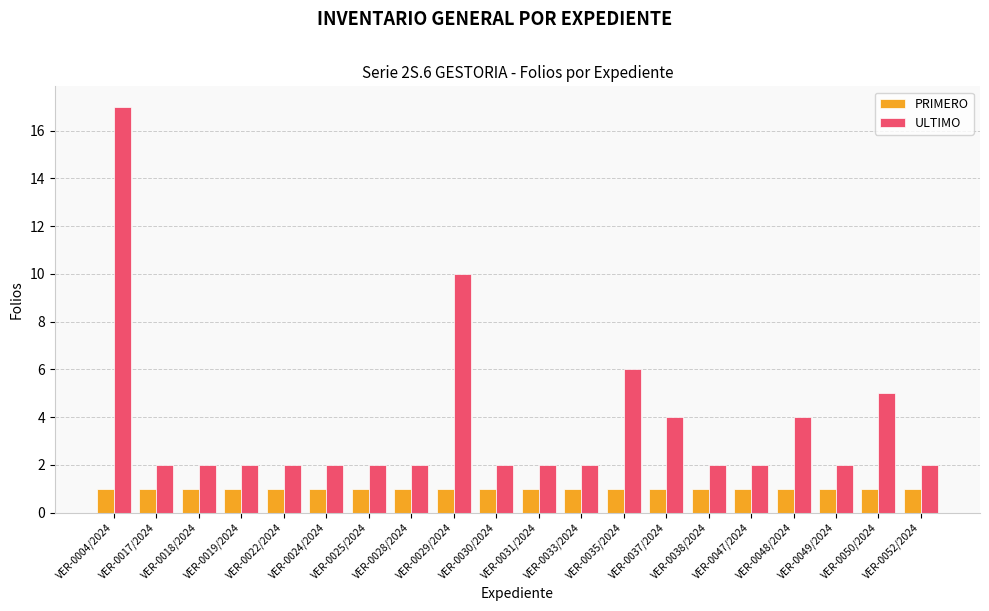

Reading left to right, list all the values displayed in this chart.

PRIMERO: VER-0004/2024=1	VER-0017/2024=1	VER-0018/2024=1	VER-0019/2024=1	VER-0022/2024=1	VER-0024/2024=1	VER-0025/2024=1	VER-0028/2024=1	VER-0029/2024=1	VER-0030/2024=1	VER-0031/2024=1	VER-0033/2024=1	VER-0035/2024=1	VER-0037/2024=1	VER-0038/2024=1	VER-0047/2024=1	VER-0048/2024=1	VER-0049/2024=1	VER-0050/2024=1	VER-0052/2024=1
ULTIMO: VER-0004/2024=17	VER-0017/2024=2	VER-0018/2024=2	VER-0019/2024=2	VER-0022/2024=2	VER-0024/2024=2	VER-0025/2024=2	VER-0028/2024=2	VER-0029/2024=10	VER-0030/2024=2	VER-0031/2024=2	VER-0033/2024=2	VER-0035/2024=6	VER-0037/2024=4	VER-0038/2024=2	VER-0047/2024=2	VER-0048/2024=4	VER-0049/2024=2	VER-0050/2024=5	VER-0052/2024=2